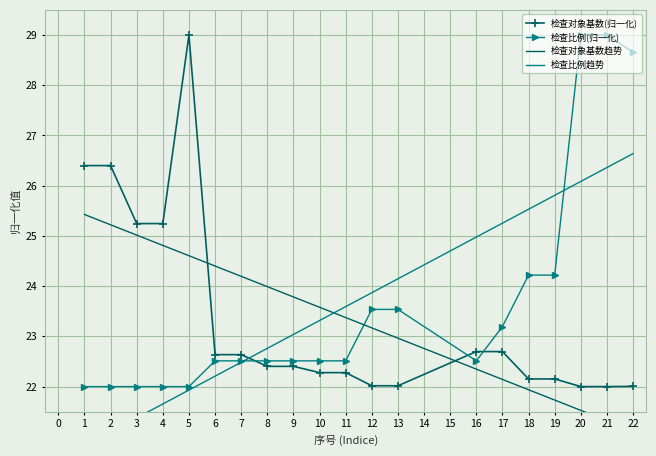

The 检查对象基数(归一化) series shows 22.7 at 17. True or false?

True